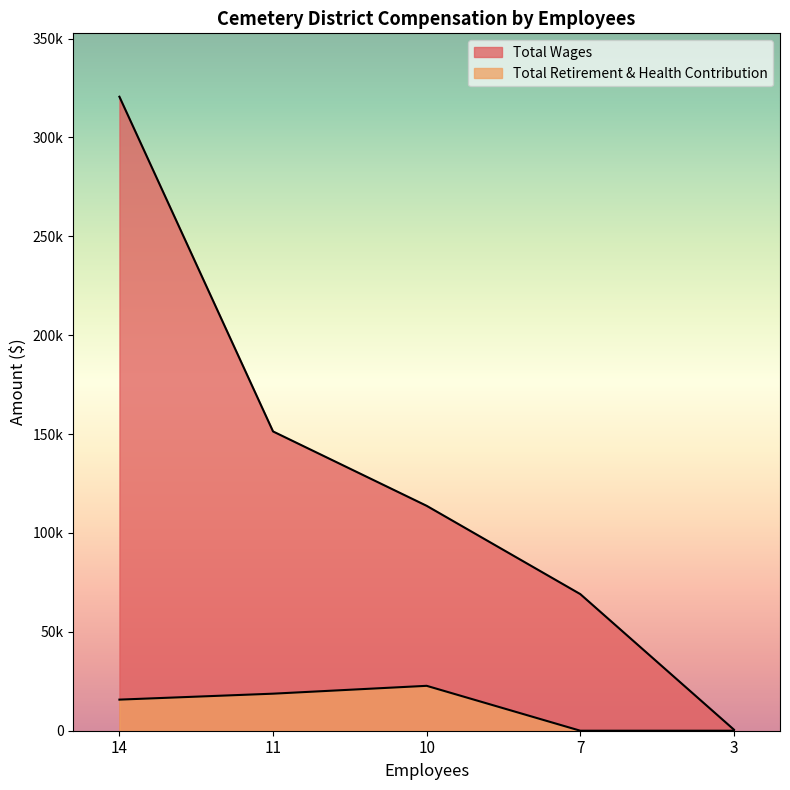

Reading left to right, what are all the values shown in this chart?

Total Wages: 320573	151331	113722	69081	550
Total Retirement & Health Contribution: 15728	18731	22705	0	0